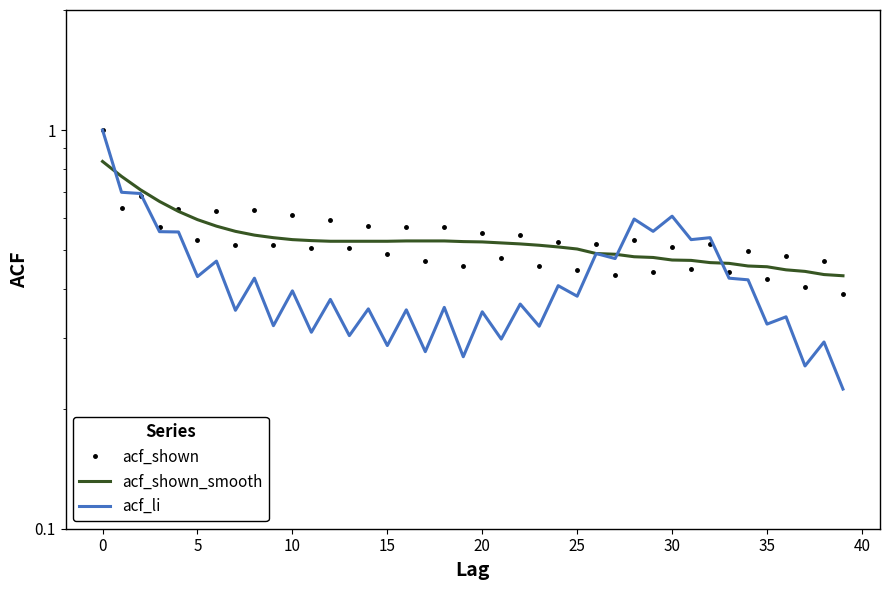

Is the value of acf_shown_smooth at 16 greater than the value of acf_shown at 15?

No